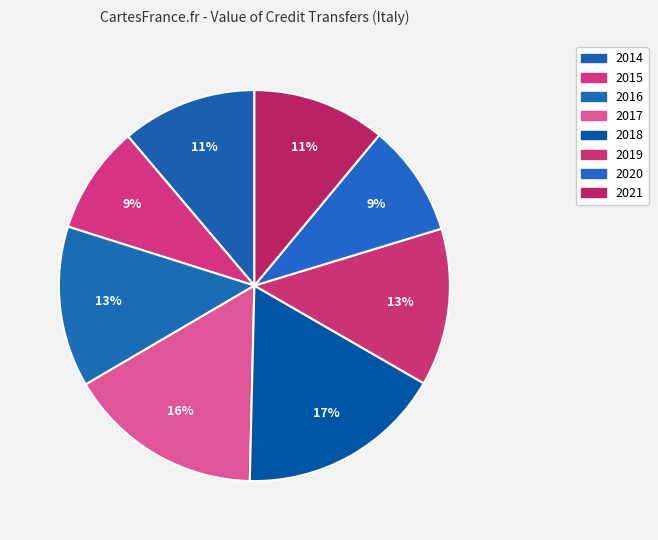

Does 2015 represent more than half of the total?

No